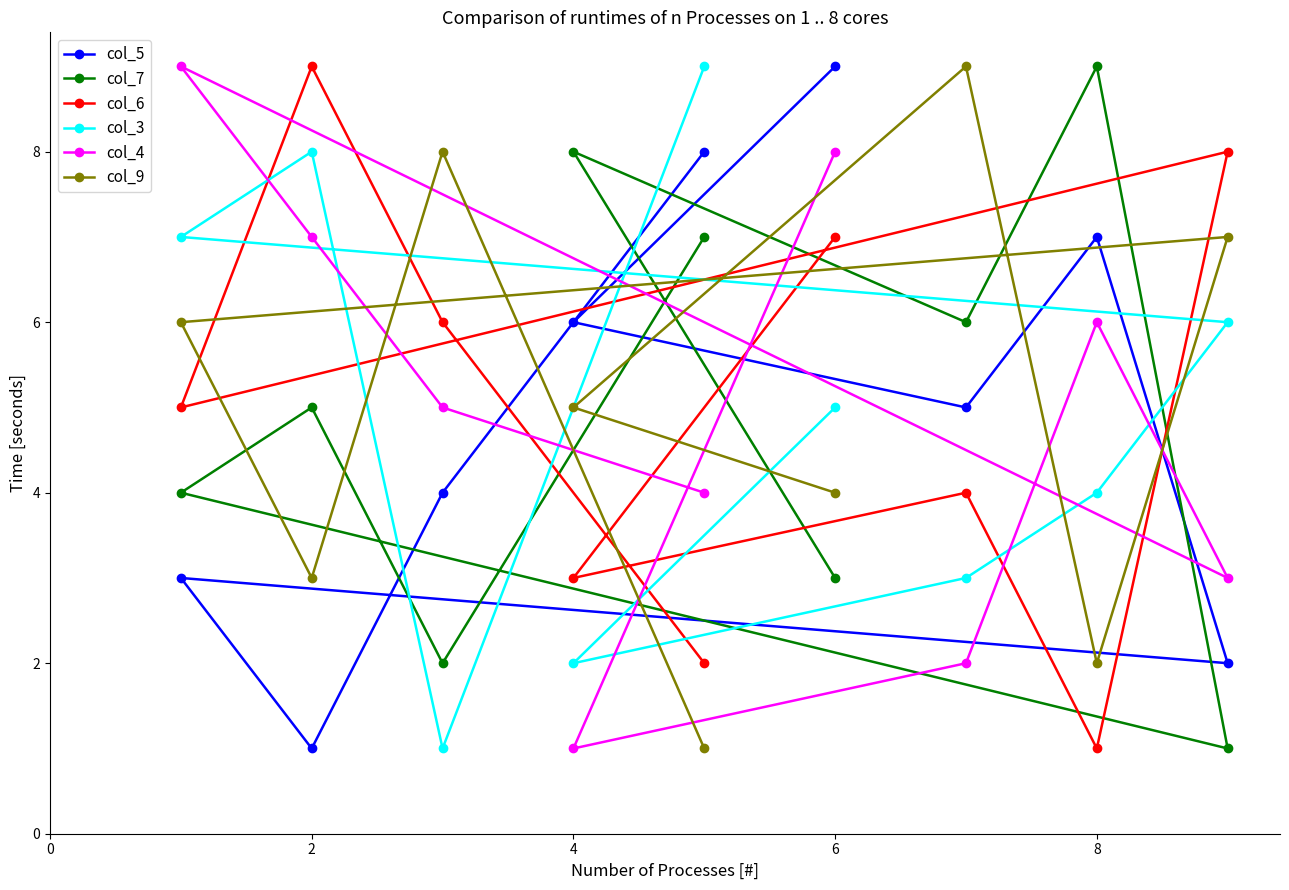

True or false: col_5 has a value of 2 at 2.

False